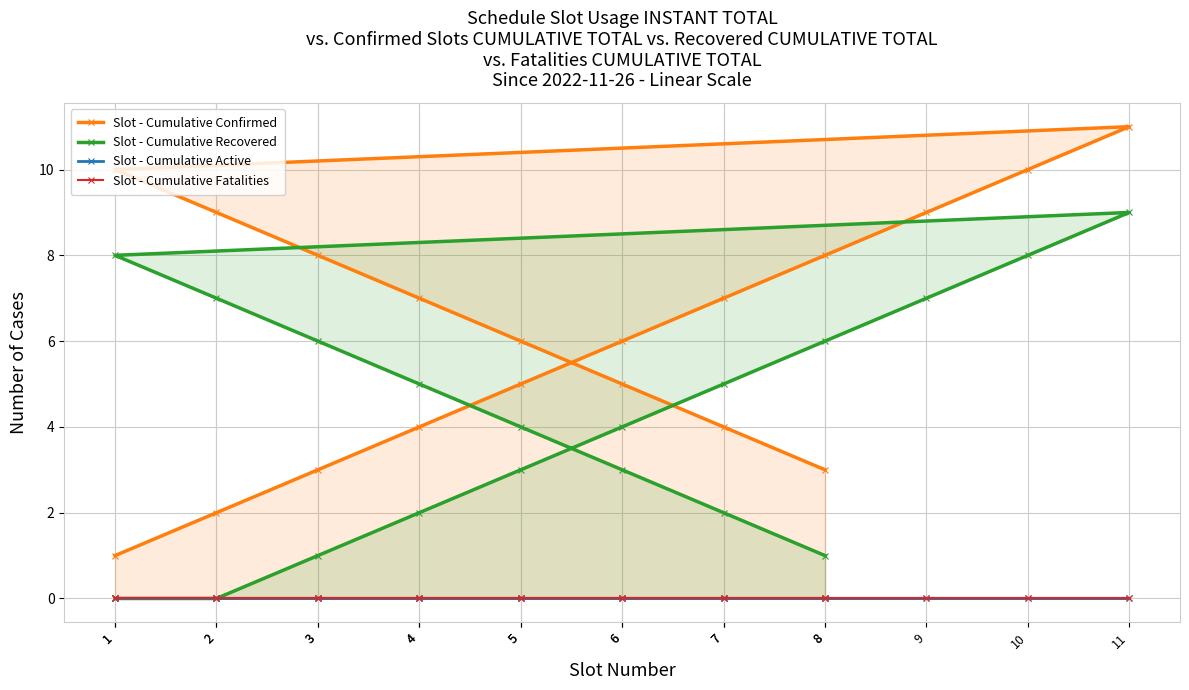

What is the maximum value shown in the chart?

11